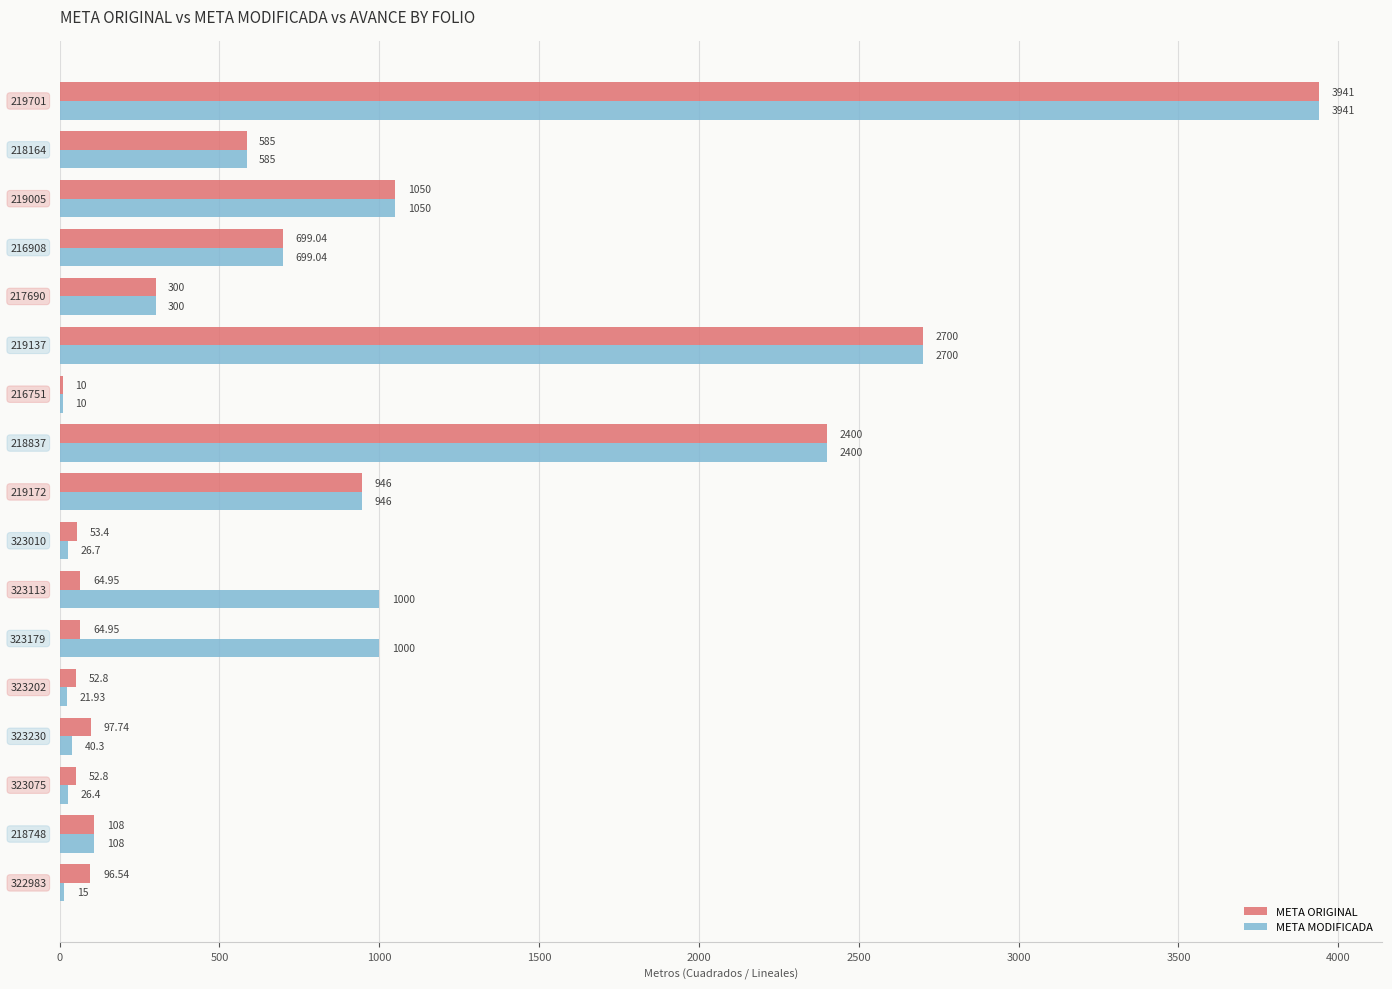

Which series has the largest total across all categories?

META MODIFICADA